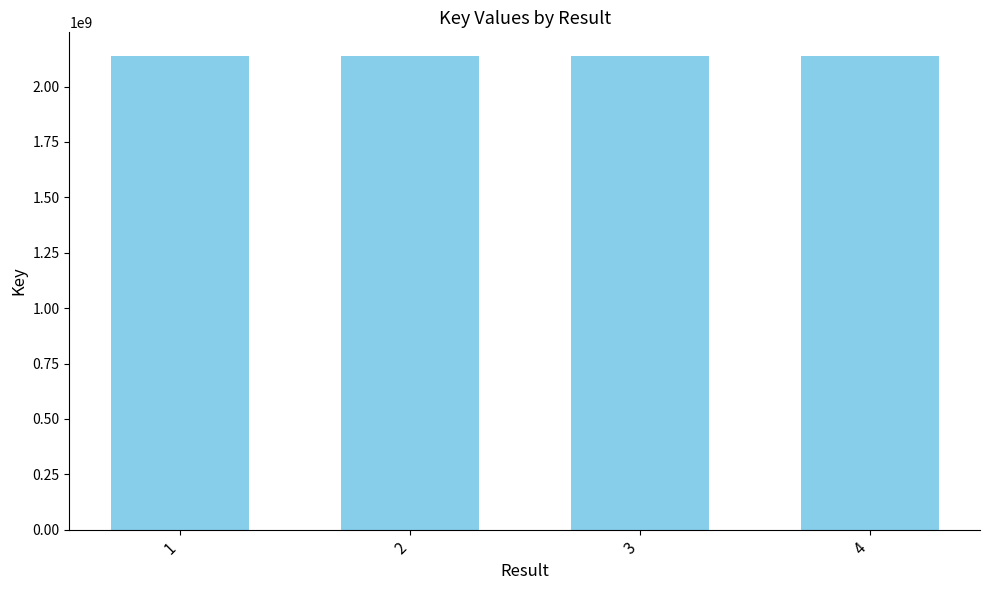

What is the ratio of the value at 3 to the value at 4?

1.0